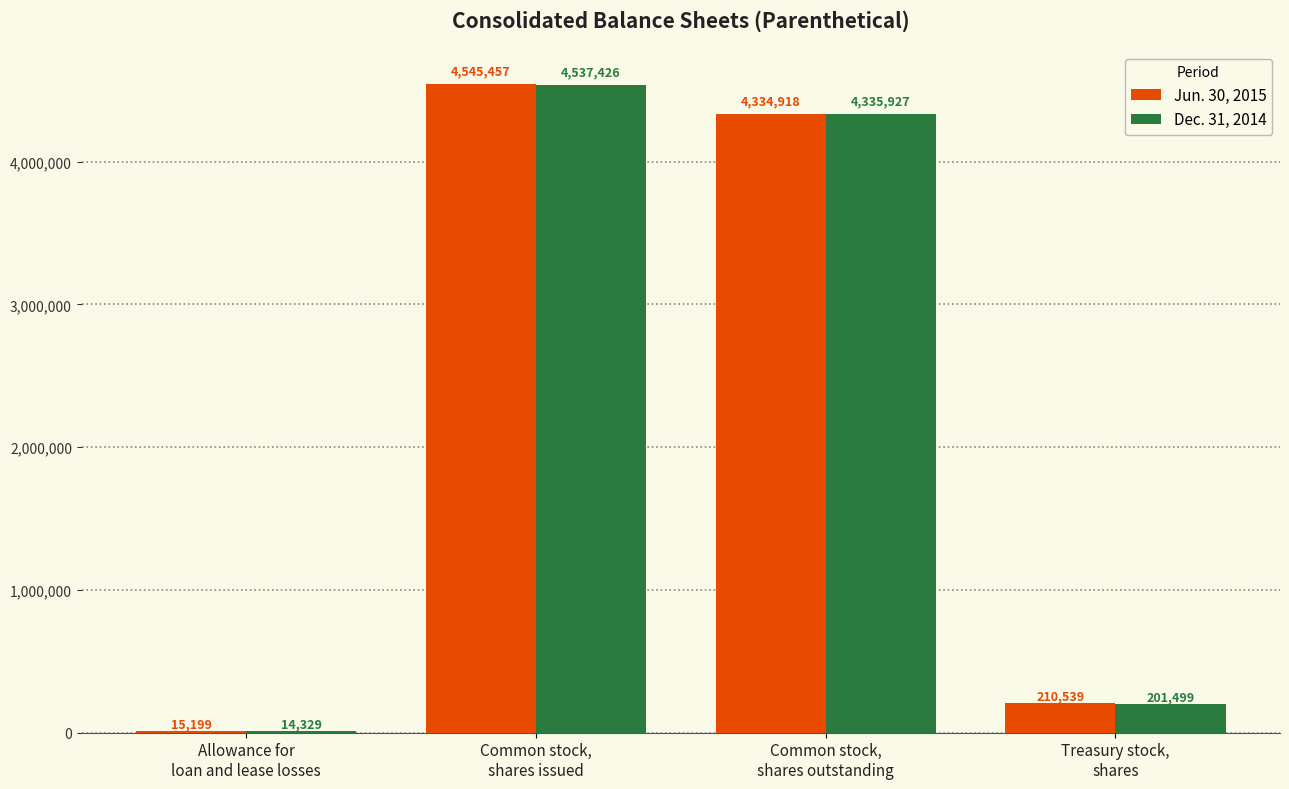

How many values in the Jun. 30, 2015 series are below 4334918?

2